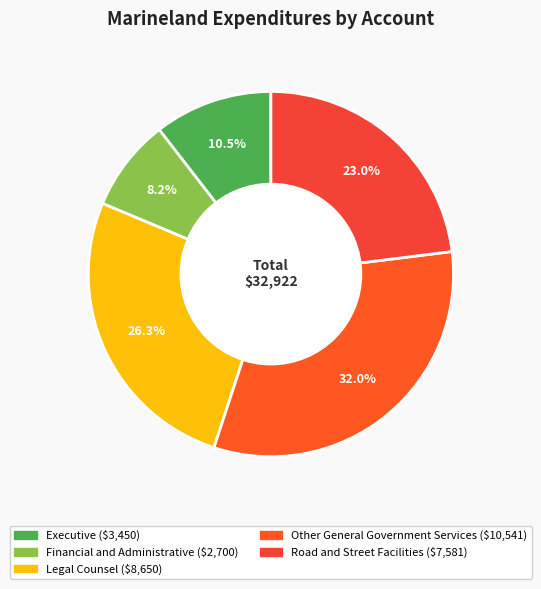

How many segments does this pie chart have?

5